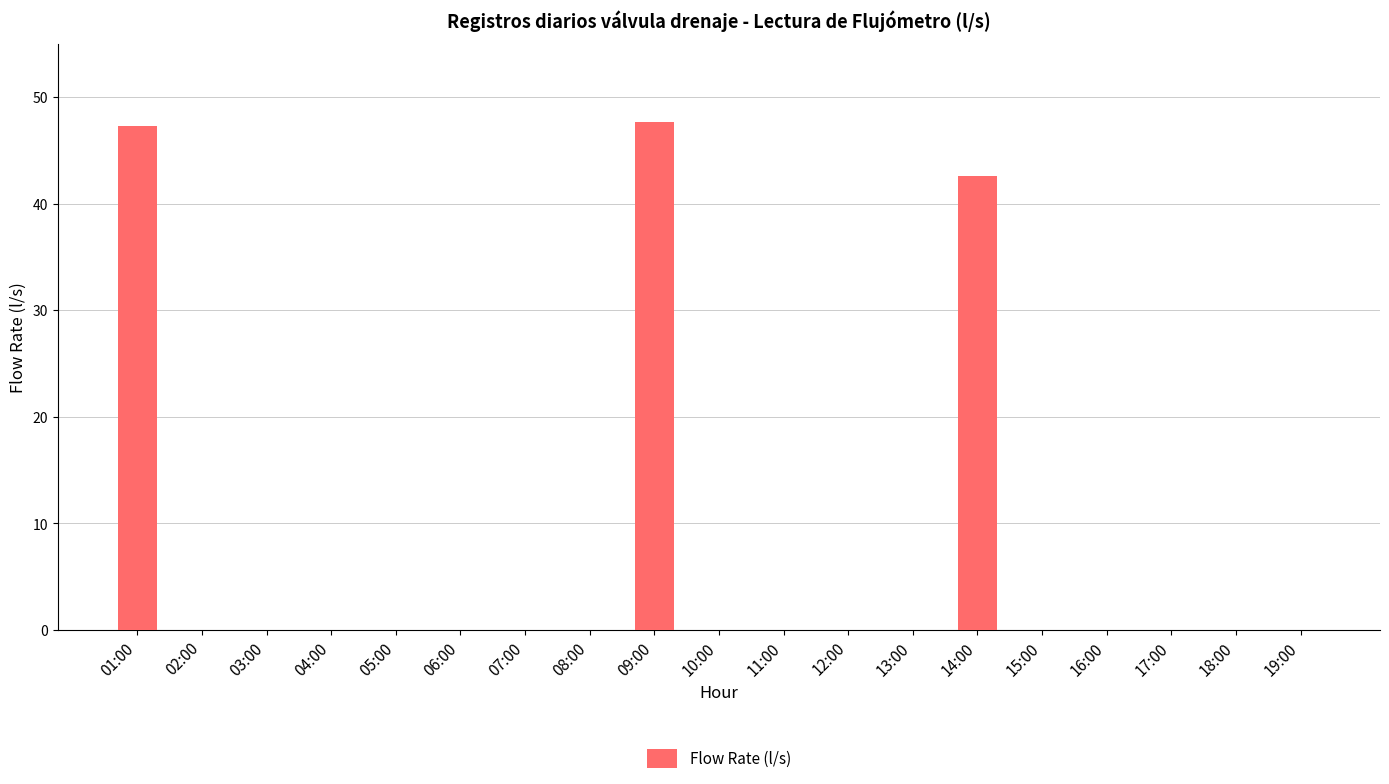

How many distinct data groups are displayed?

1